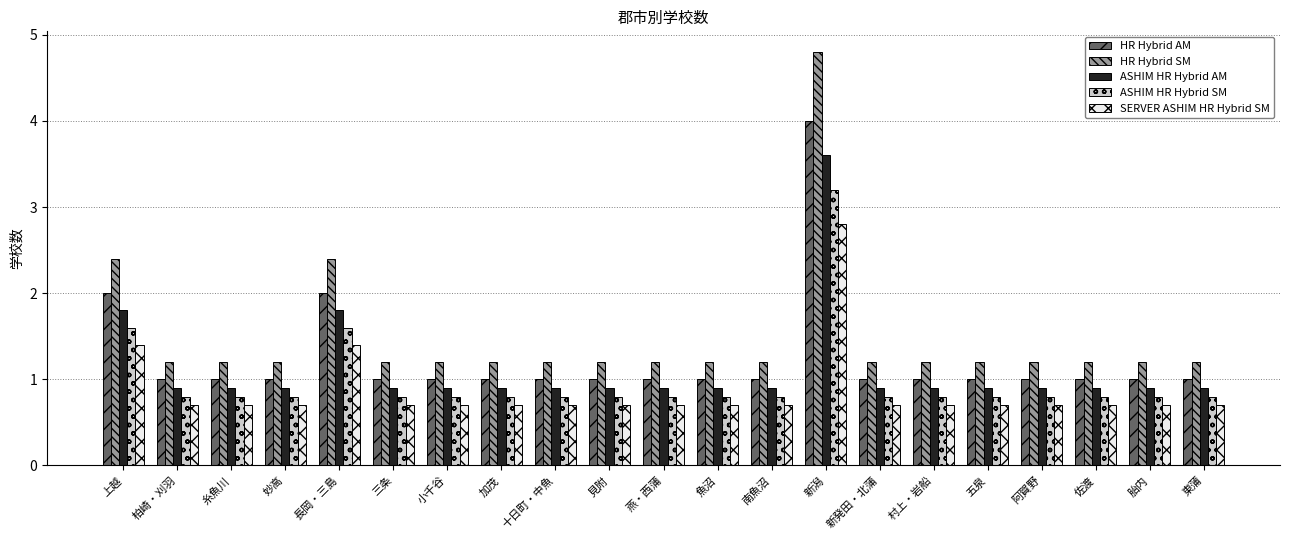

What is the total value across all series at 糸魚川?

4.6